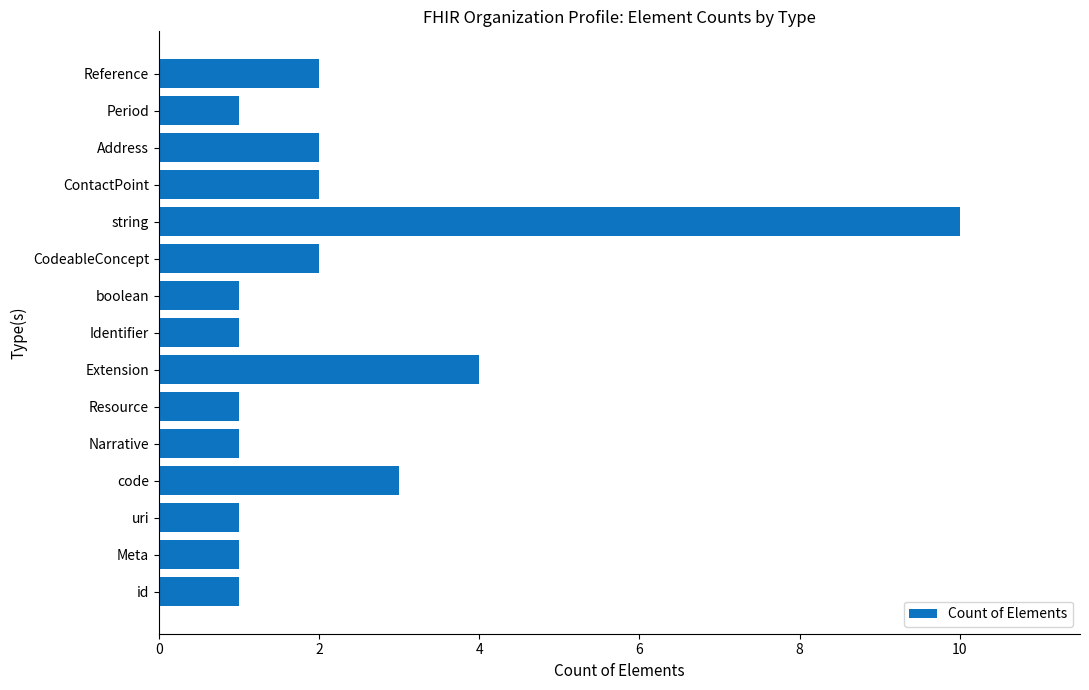

What is the sum of all values?

33